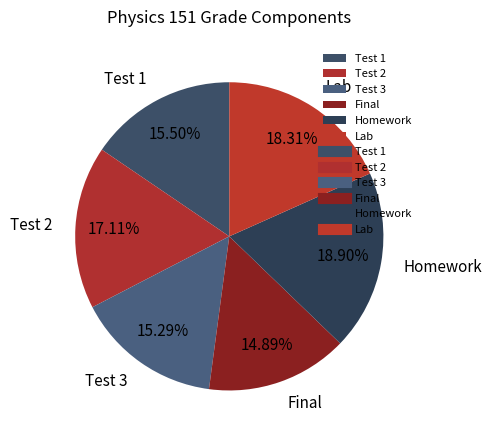

To the nearest percent, what percentage of the pie is Test 2?

17%